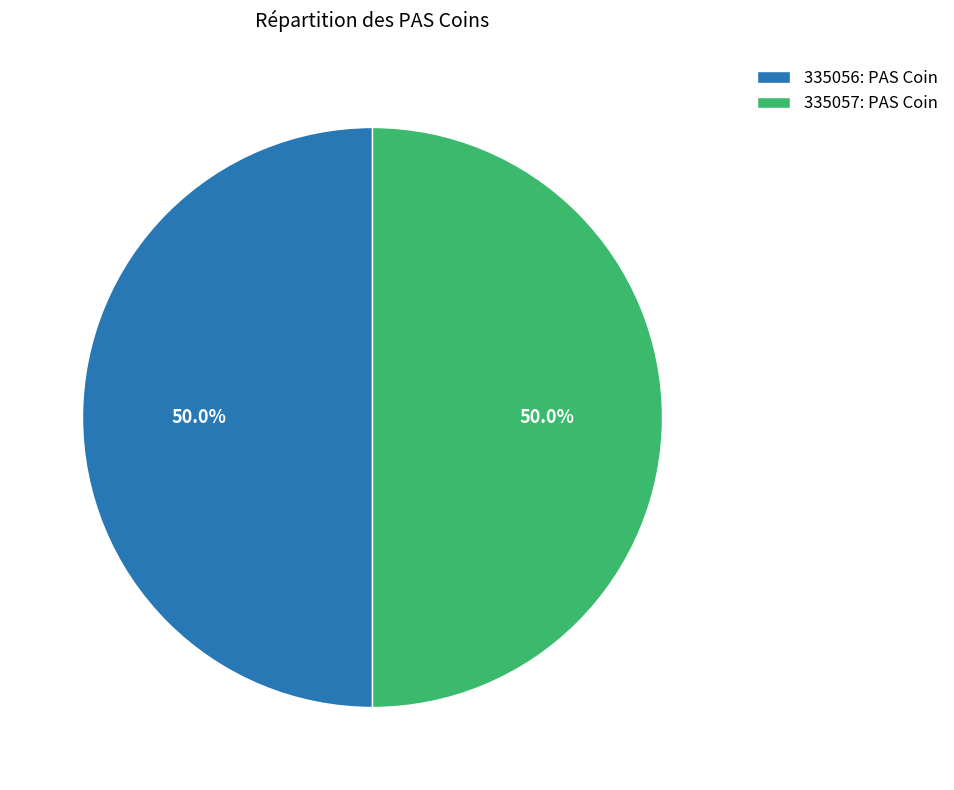

The 335056: PAS Coin slice represents 61% of the pie. True or false?

False